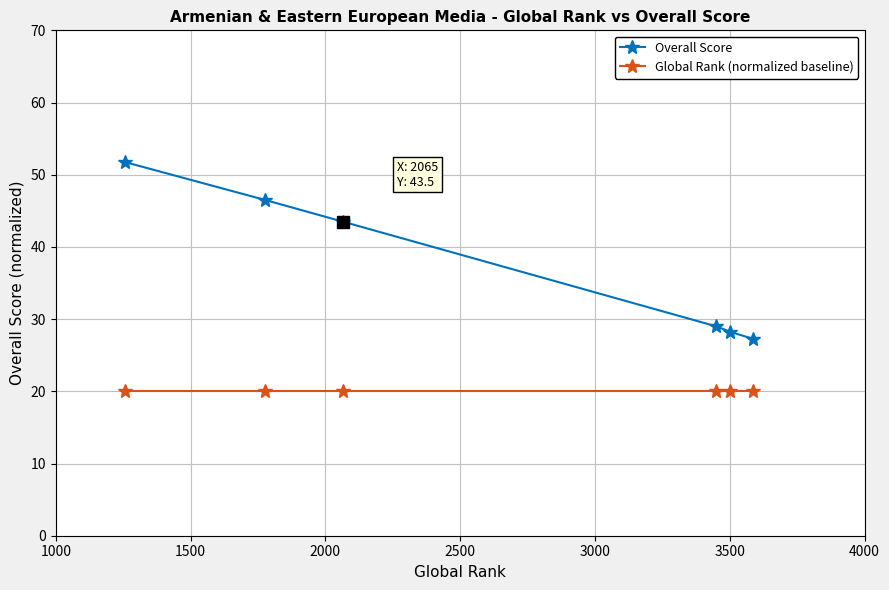

True or false: Global Rank (normalized baseline) and Overall Score cross at least once.

False